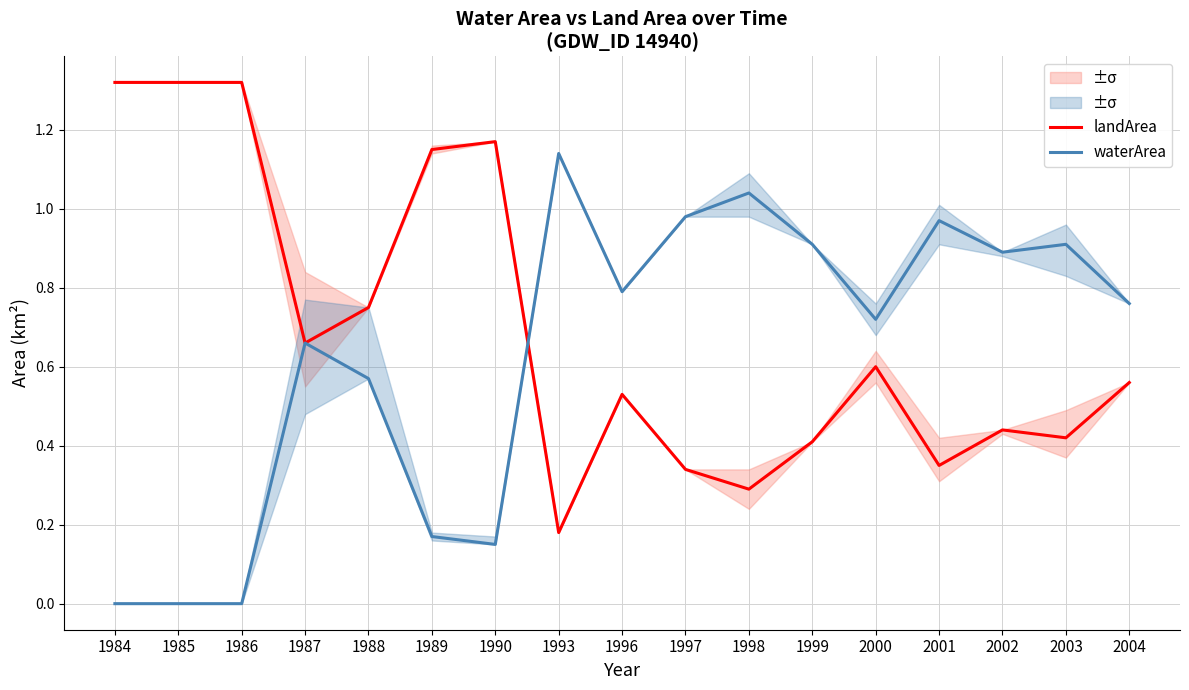

Reading left to right, transcribe all the data shown in this chart.

landArea: 1984=1.3	1985=1.3	1986=1.3	1987=0.7	1988=0.8	1989=1.1	1990=1.2	1993=0.2	1996=0.5	1997=0.3	1998=0.3	1999=0.4	2000=0.6	2001=0.3	2002=0.4	2003=0.4	2004=0.6
waterArea: 1984=0.0	1985=0.0	1986=0.0	1987=0.7	1988=0.6	1989=0.2	1990=0.1	1993=1.1	1996=0.8	1997=1.0	1998=1.0	1999=0.9	2000=0.7	2001=1.0	2002=0.9	2003=0.9	2004=0.8